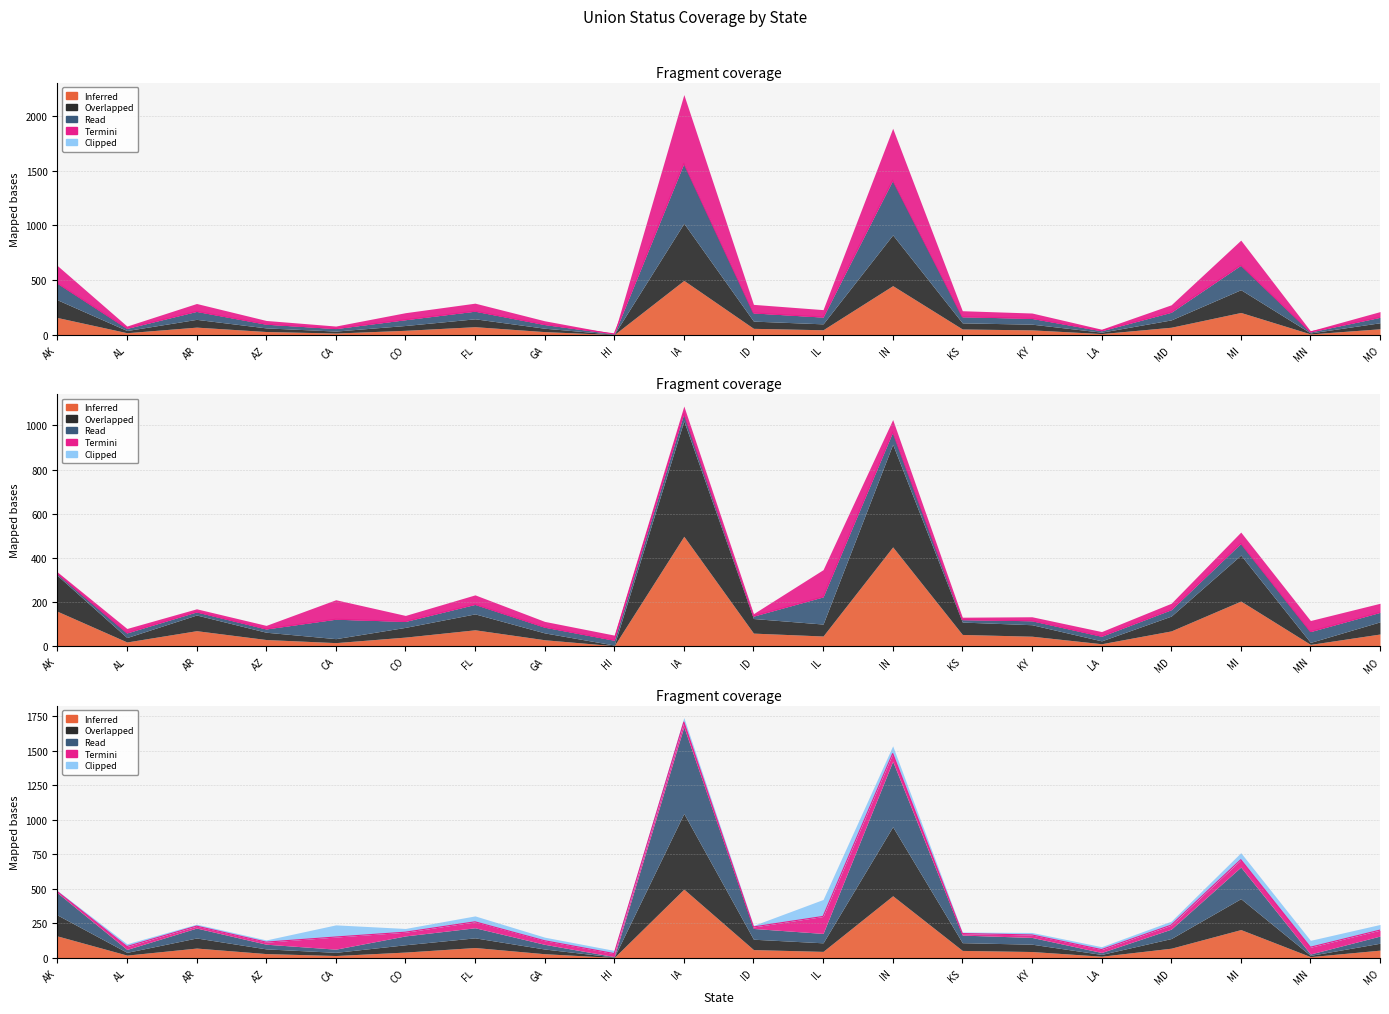

List the labels in order of value, largest first.

IA, IN, MI, AK, FL, AR, MD, ID, KS, IL, MO, KY, CO, AZ, GA, AL, CA, LA, MN, HI